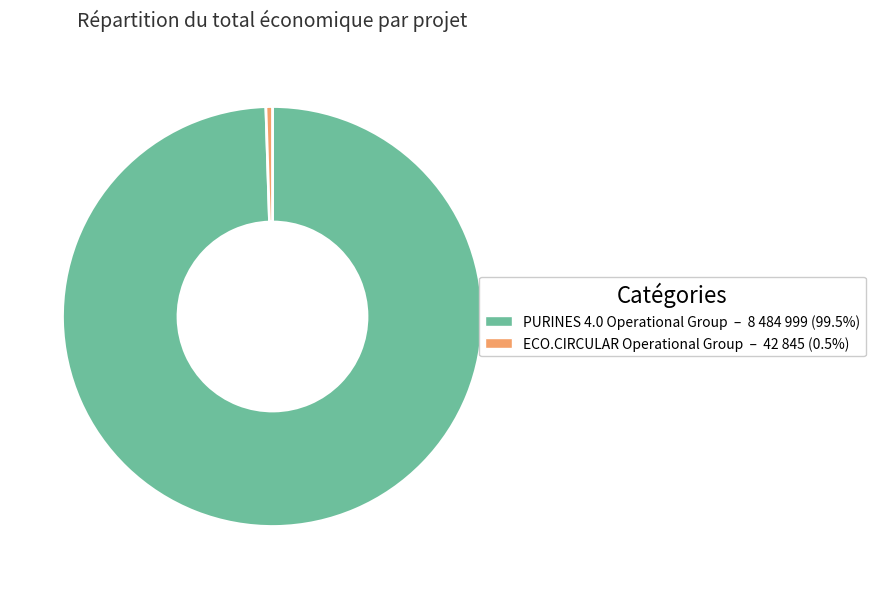

Approximately how many times larger is the value at PURINES 4.0 Operational Group compared to ECO.CIRCULAR Operational Group?

198.0